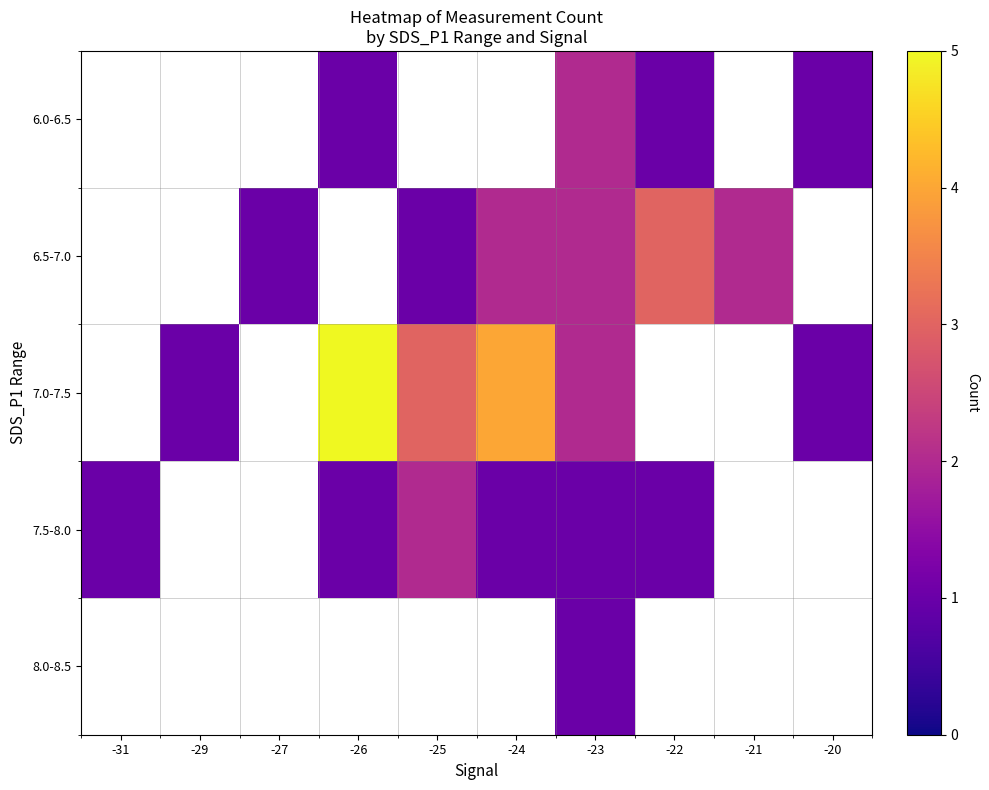

The value of 7.0-7.5 at -26 is 8.3. True or false?

False